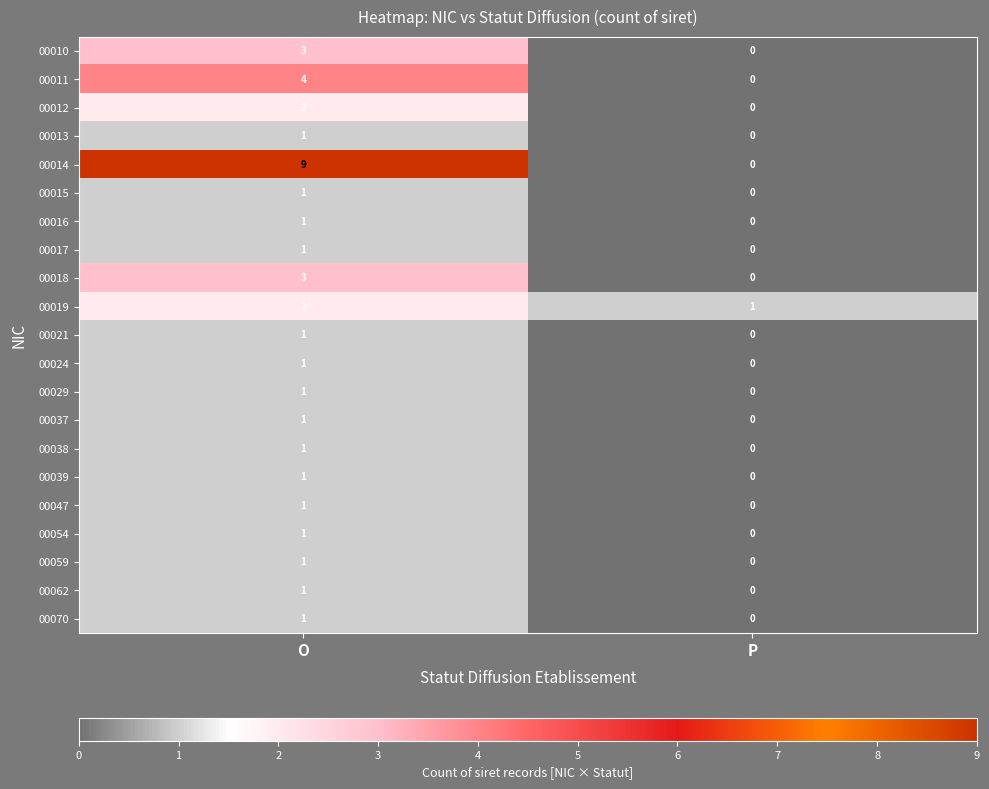

What is the greatest value displayed?

9